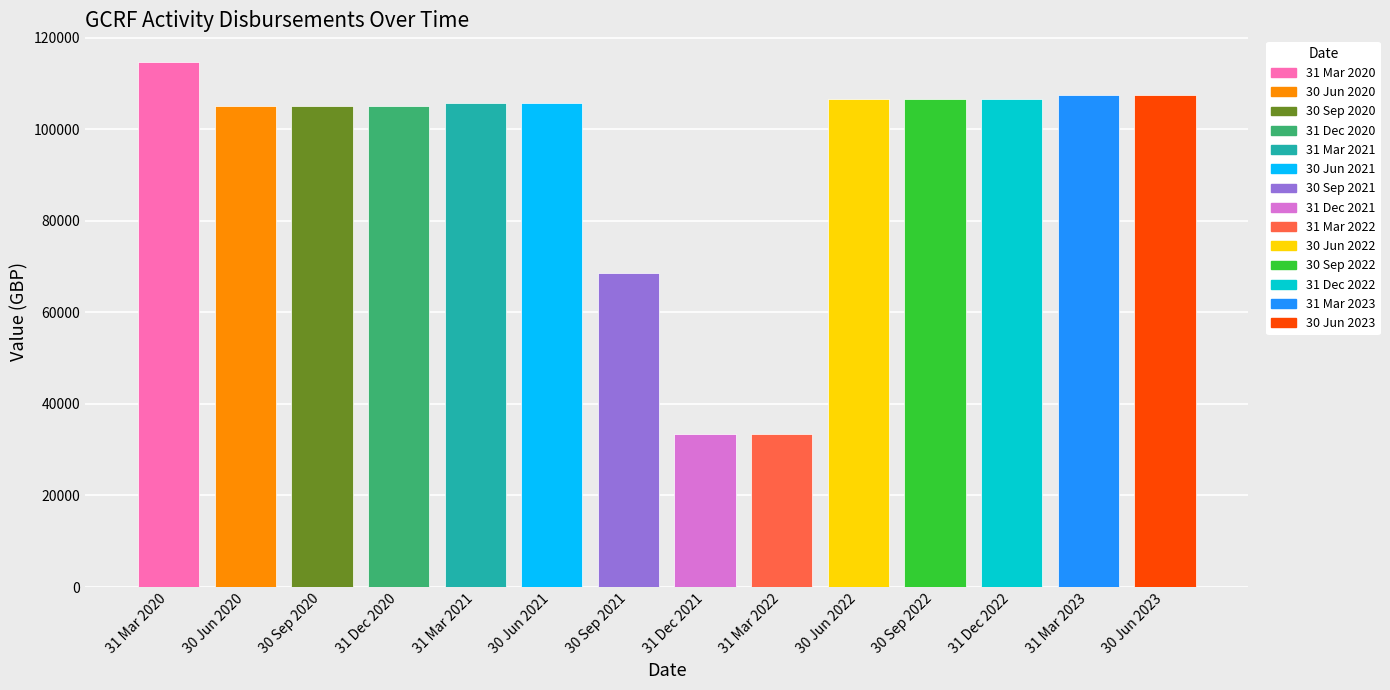

What is the difference between the second highest and minimum values?

74197.8